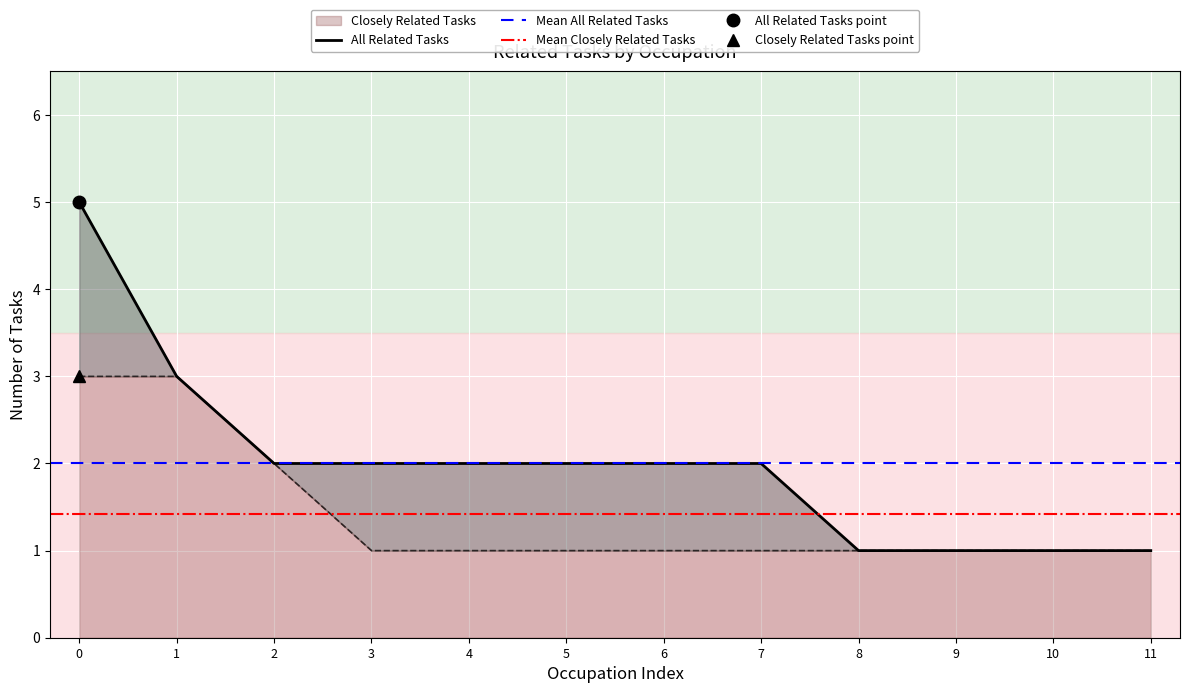

What is the difference between the maximum and minimum values in the Closely Related Tasks series?

2